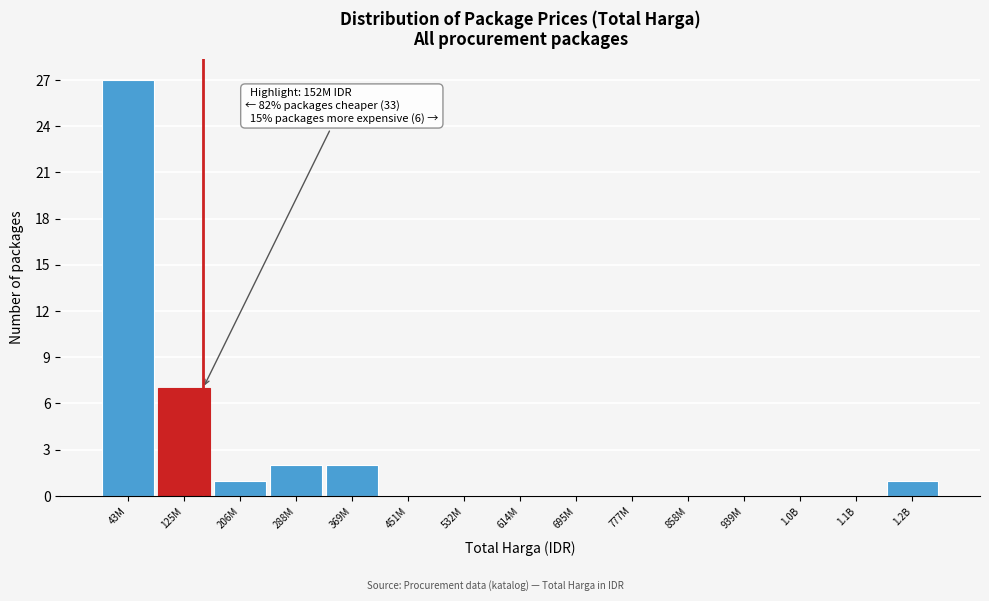

Reading left to right, transcribe all the data shown in this chart.

43M=27	125M=7	206M=1	288M=2	369M=2	451M=0	532M=0	614M=0	695M=0	777M=0	858M=0	939M=0	1.0B=0	1.1B=0	1.2B=1